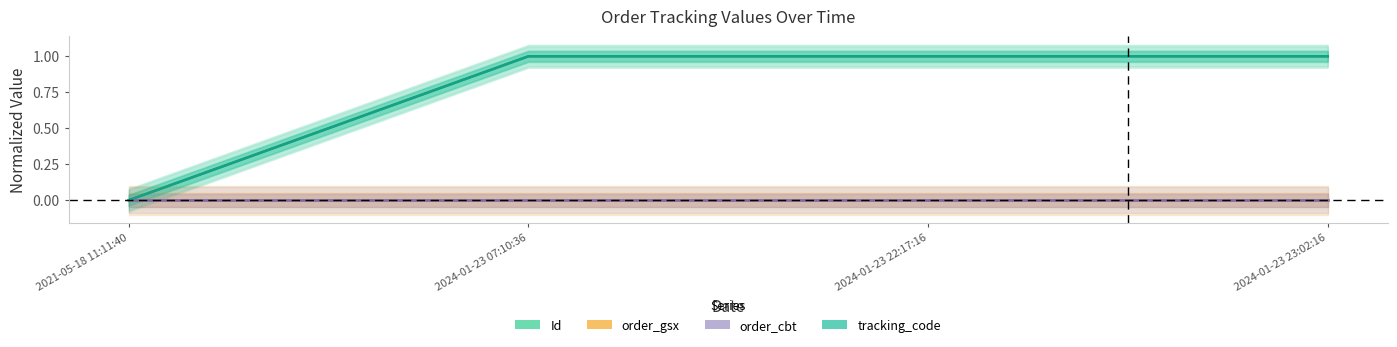

What position from the left is 2024-01-23 22:17:16?

3